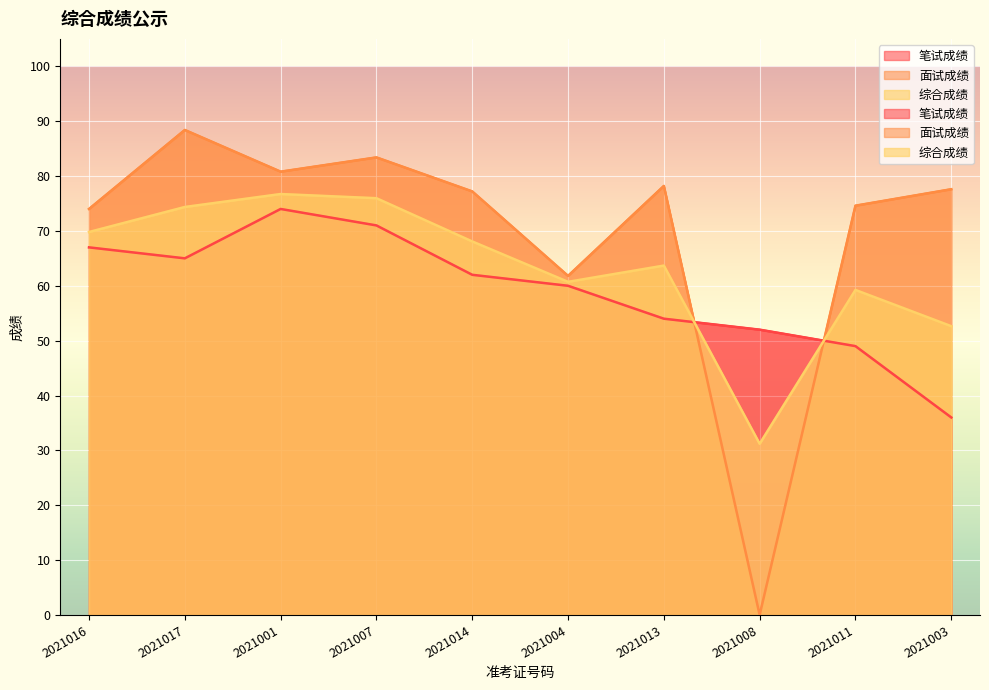

List the series in order of their overall mean, lowest first.

笔试成绩, 综合成绩, 面试成绩